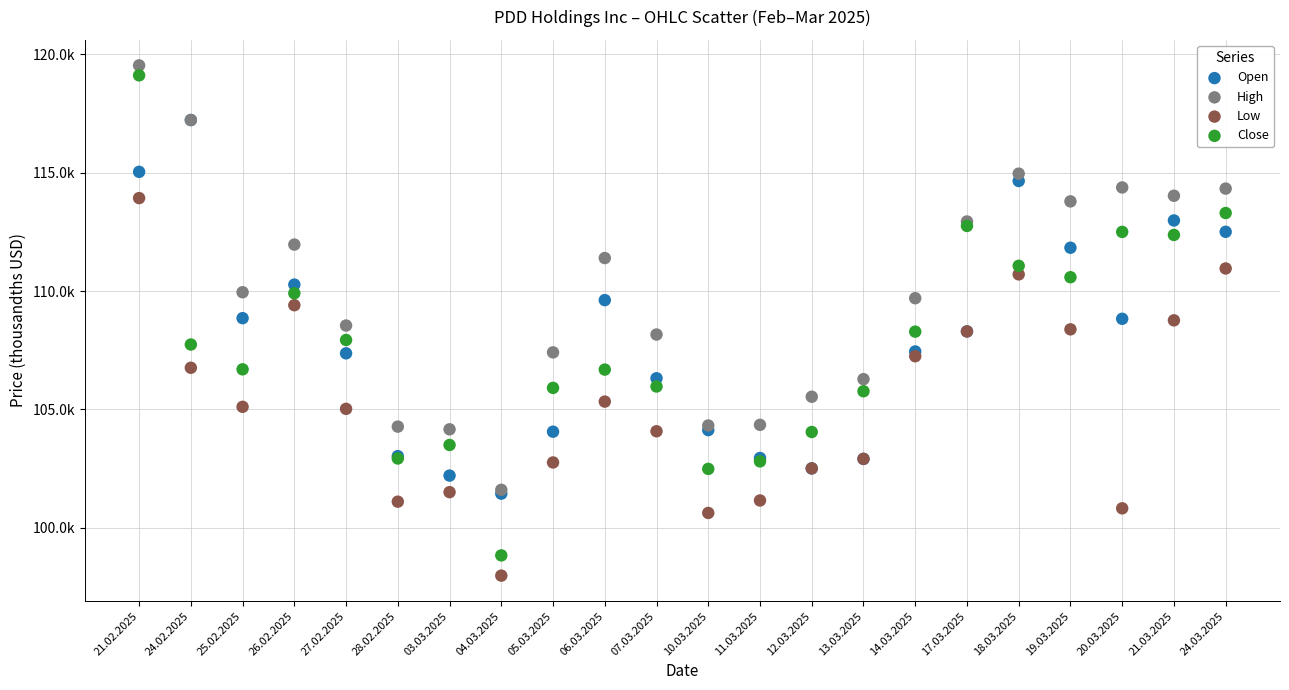

Which series contains the highest Y value?

High